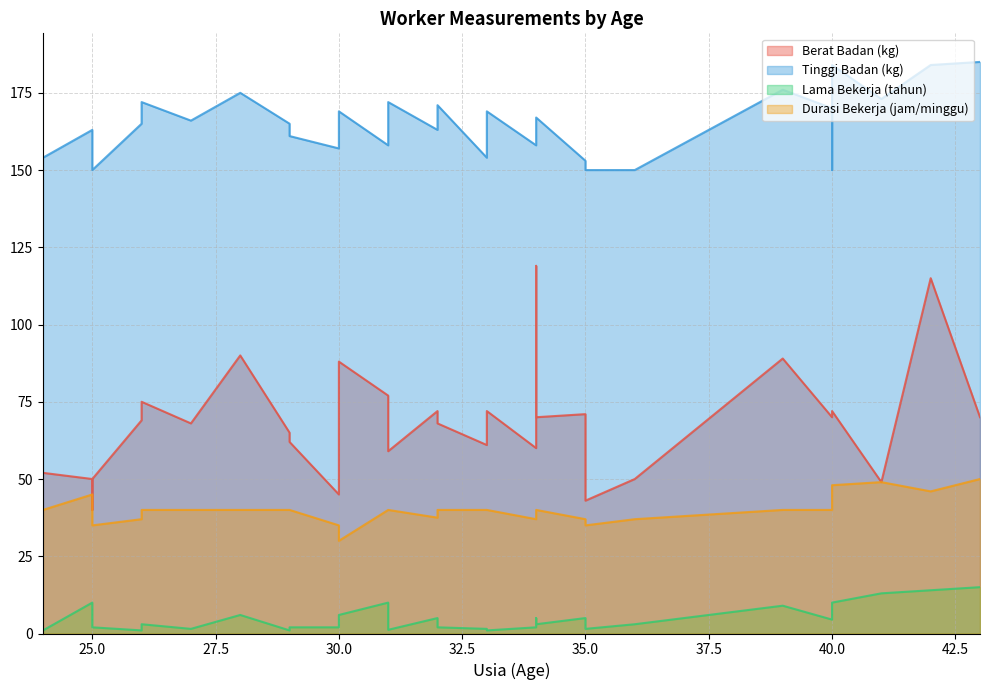

What are all the series names shown in the legend?

Berat Badan (kg), Tinggi Badan (kg), Lama Bekerja (tahun), Durasi Bekerja (jam/minggu)